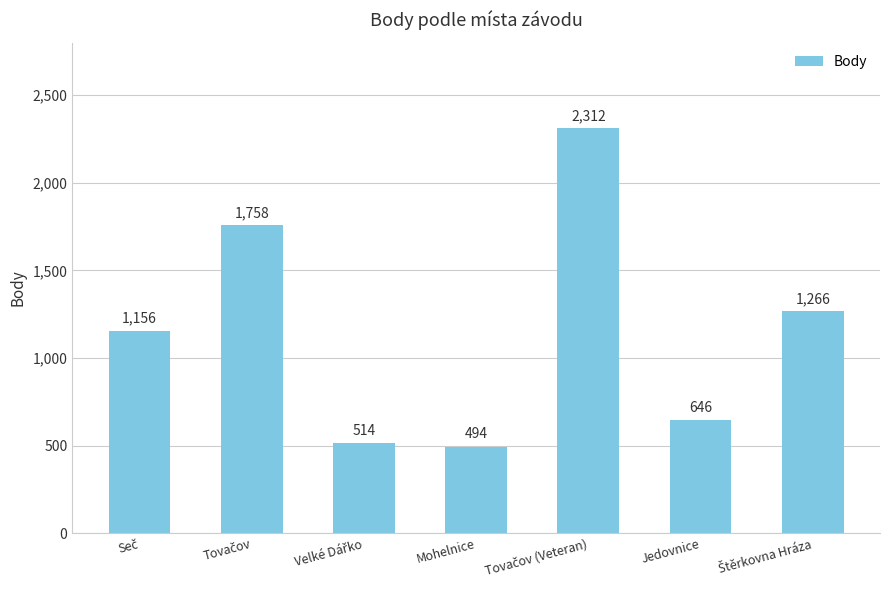

The chart shows a value of 494 at Mohelnice. True or false?

True